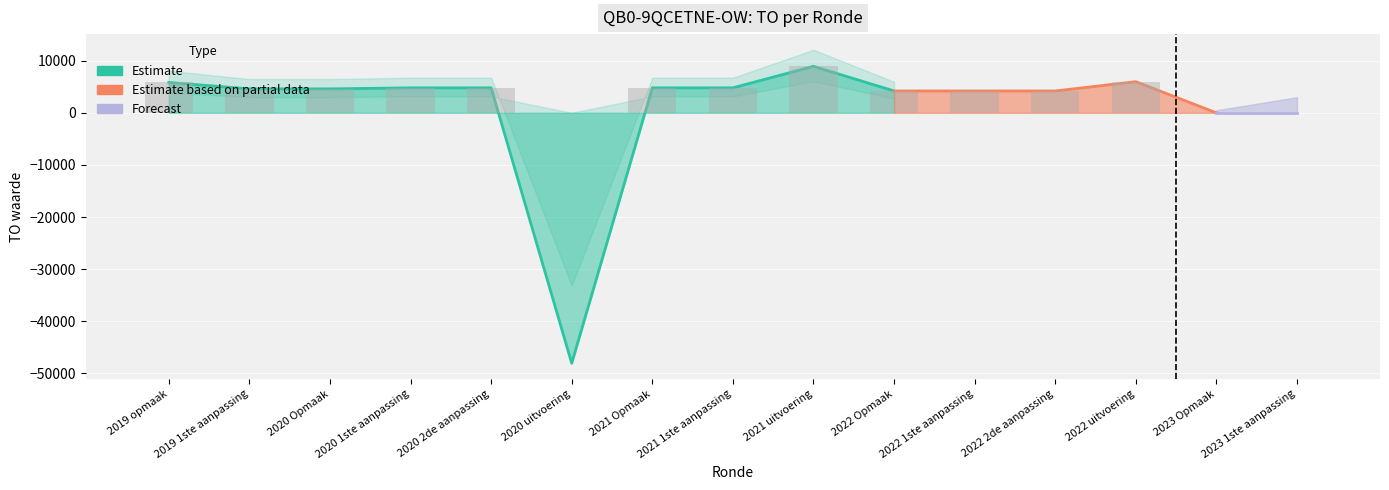

Reading left to right, list all the values displayed in this chart.

2019 opmaak=5834	2019 1ste aanpassing=4600	2020 Opmaak=4600	2020 1ste aanpassing=4800	2020 2de aanpassing=4800	2020 uitvoering=-48074	2021 Opmaak=4800	2021 1ste aanpassing=4800	2021 uitvoering=8925	2022 Opmaak=4200	2022 1ste aanpassing=4200	2022 2de aanpassing=4200	2022 uitvoering=5981	2023 Opmaak=0	2023 1ste aanpassing=0